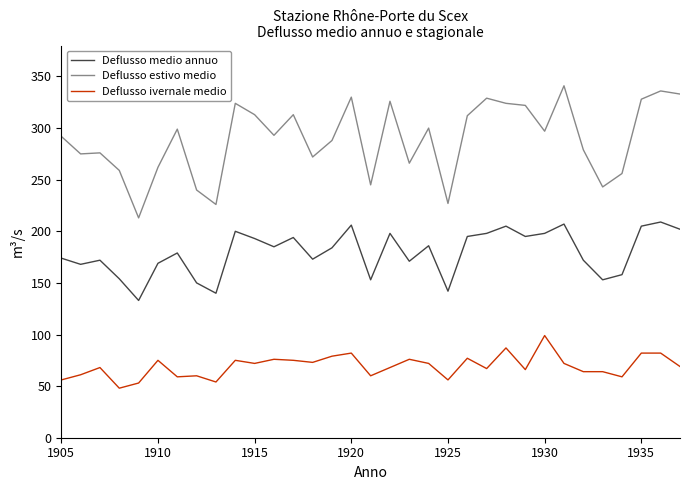

How many distinct data groups are displayed?

3